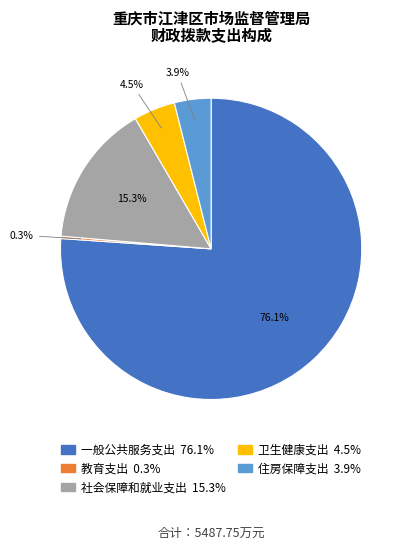

To the nearest percent, what is the combined percentage of 一般公共服务支出 and 住房保障支出?

80%